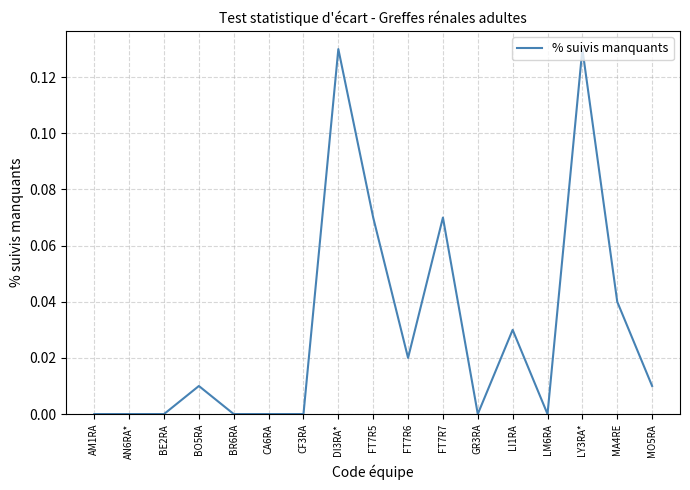

True or false: the data shows -0.1 at CA6RA.

False